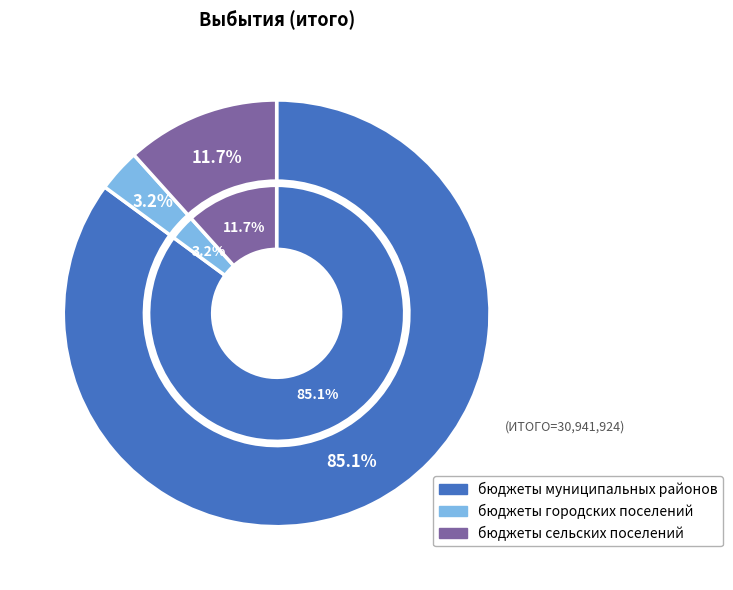

The бюджеты муниципальных районов slice represents 85% of the pie. True or false?

True